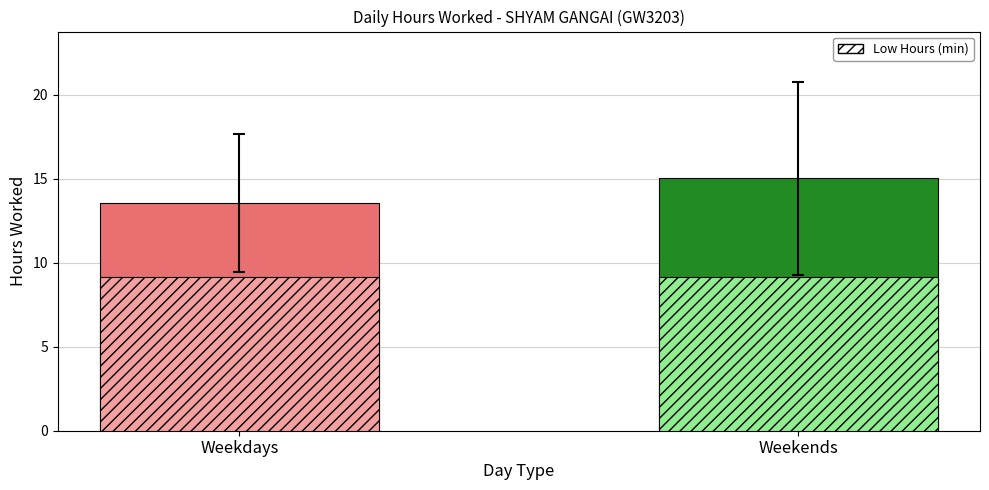

What is the smallest value displayed?

9.2